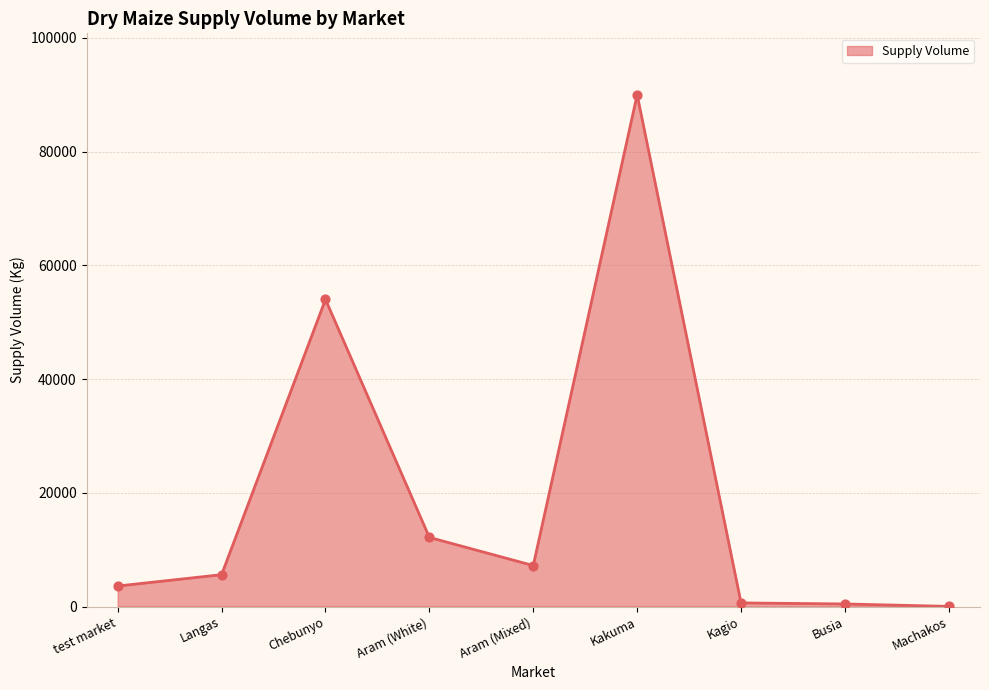

What is the change in value from Aram (Mixed) to Machakos?

-7180